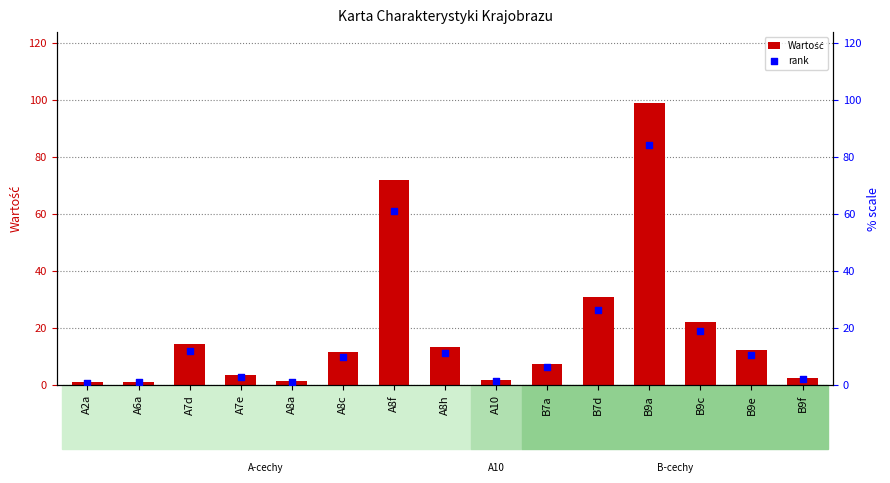

Is the value of Wartość at A8c greater than the value of rank at A8f?

No